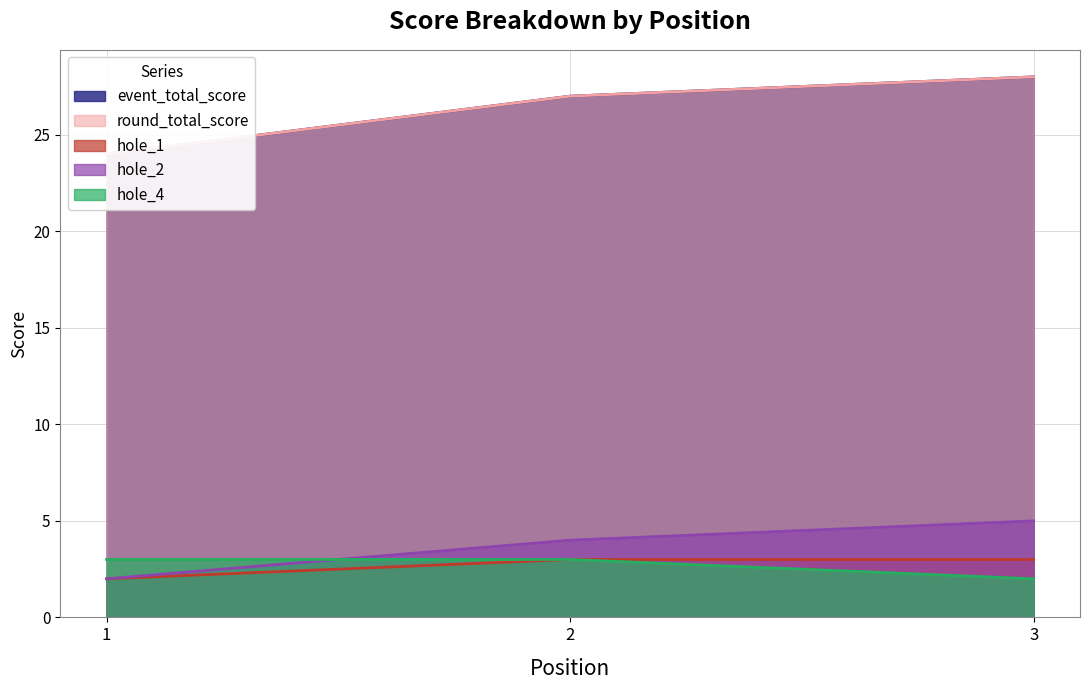

At which label is hole_4 closest to 2?

3